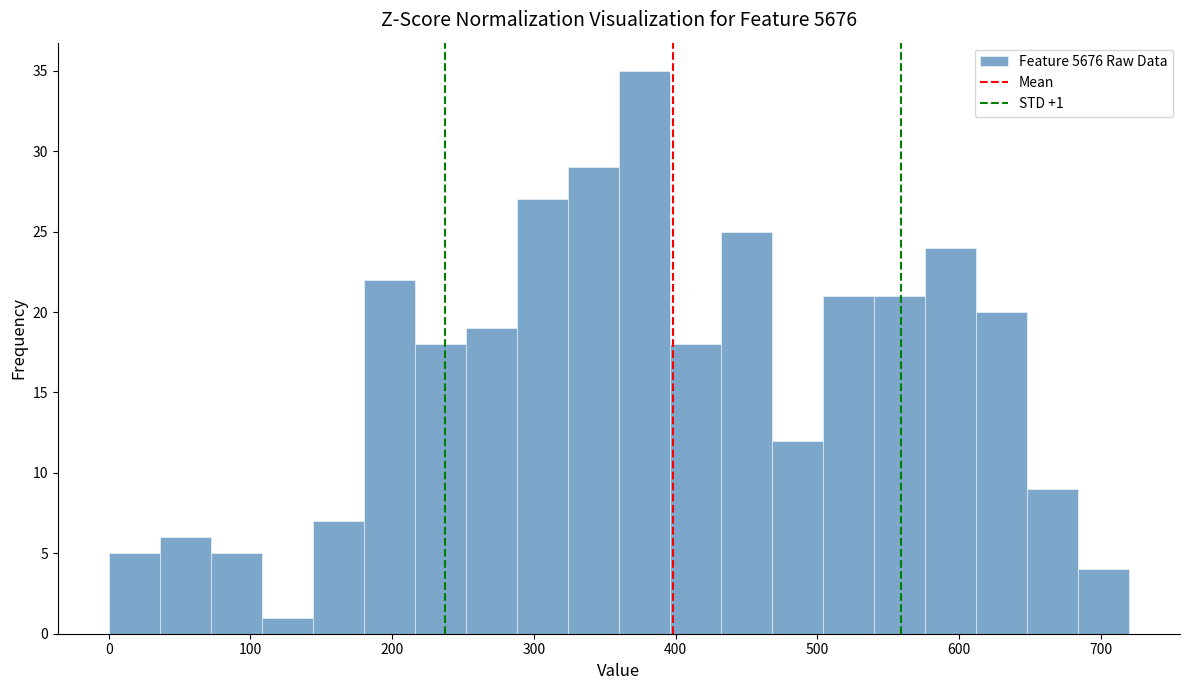

Read against the x-axis, roughly where is the centre of the tallest bar?

380